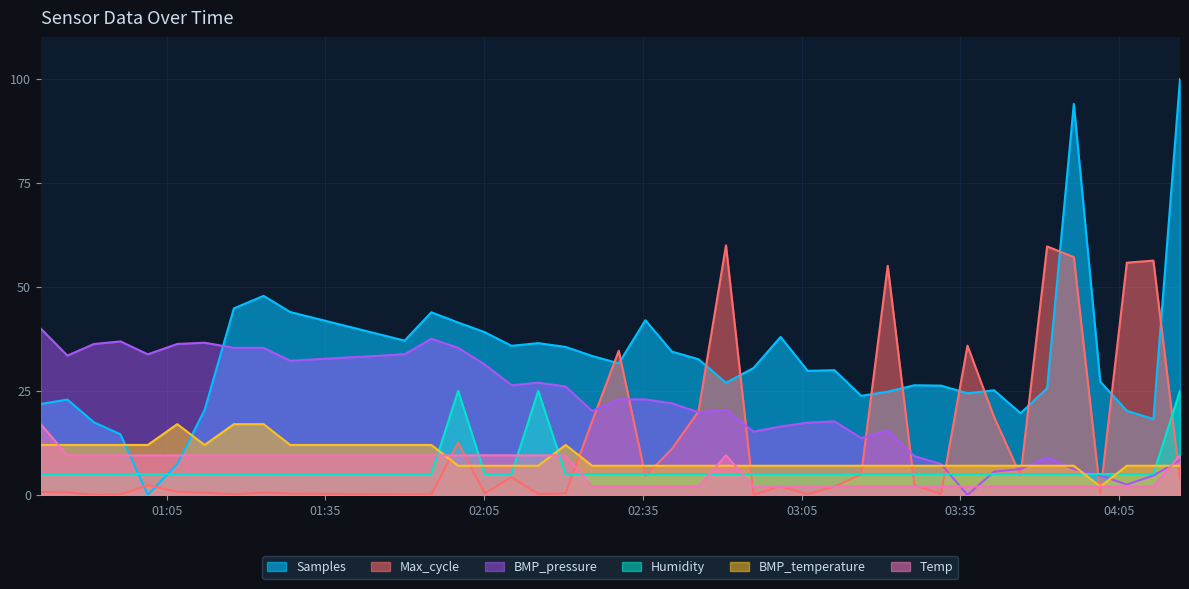

Which series has the largest range (max minus min)?

Samples